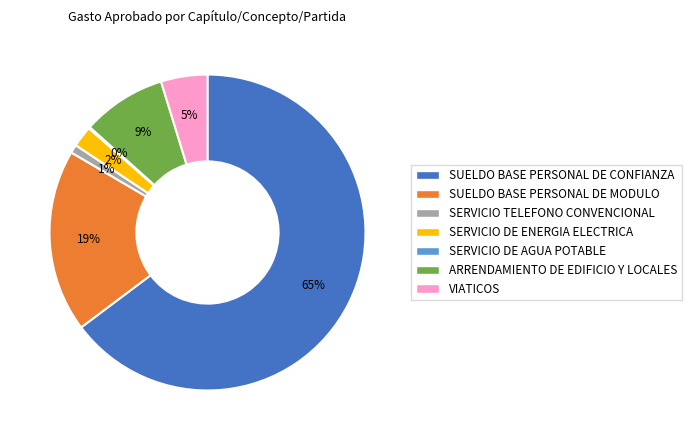

True or false: SERVICIO DE ENERGIA ELECTRICA accounts for 2% of the total.

True